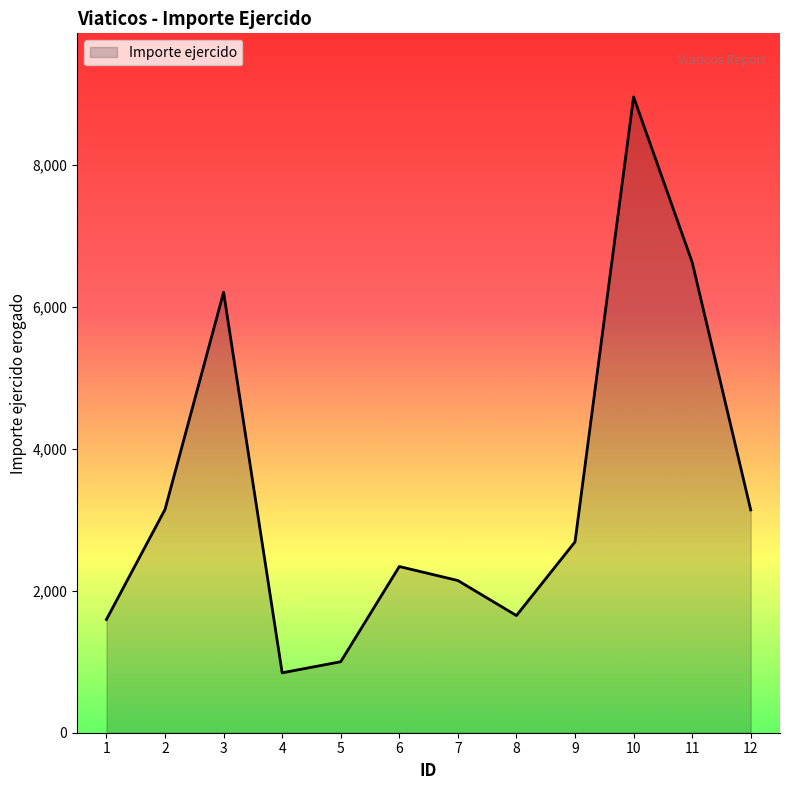

True or false: there are more than 1 points higher than both neighbors.

True